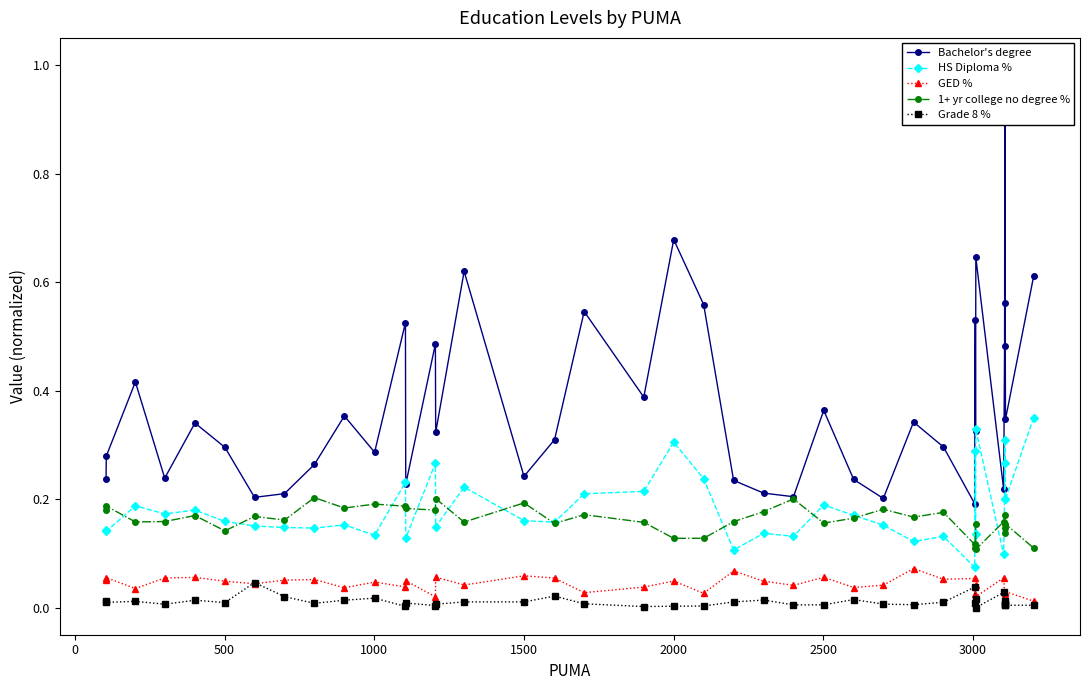

At how many categories does at least one series exceed 0?

40